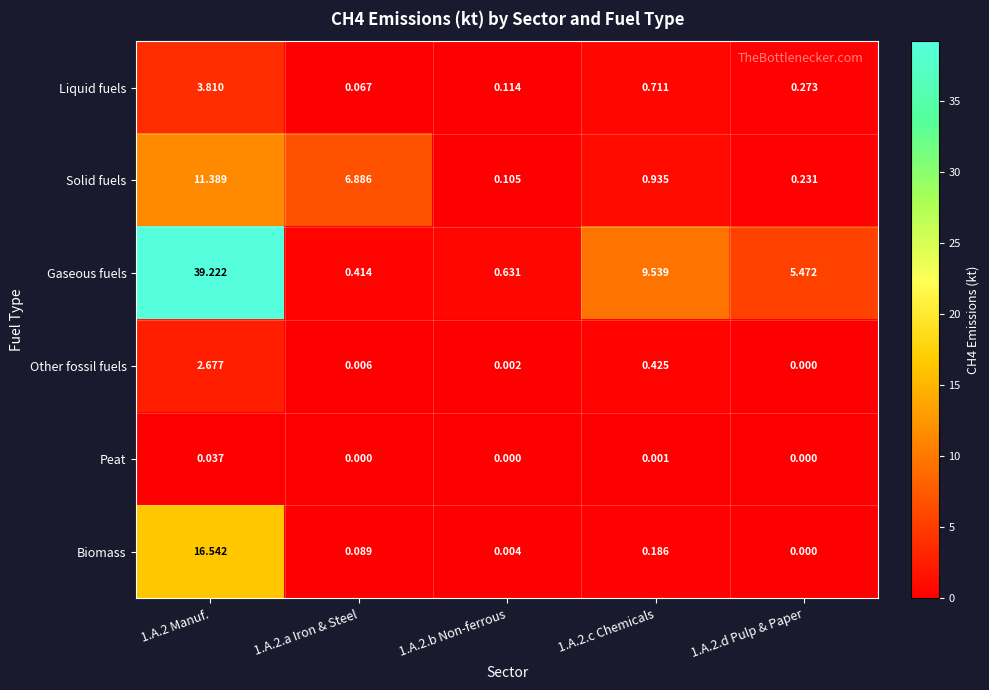

Which series has the largest range (max minus min)?

Gaseous fuels